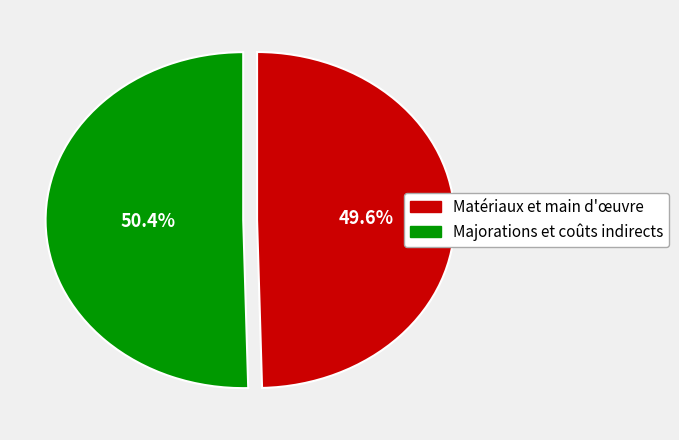

Rank the categories by value from highest to lowest.

Majorations et coûts indirects, Matériaux et main d'œuvre